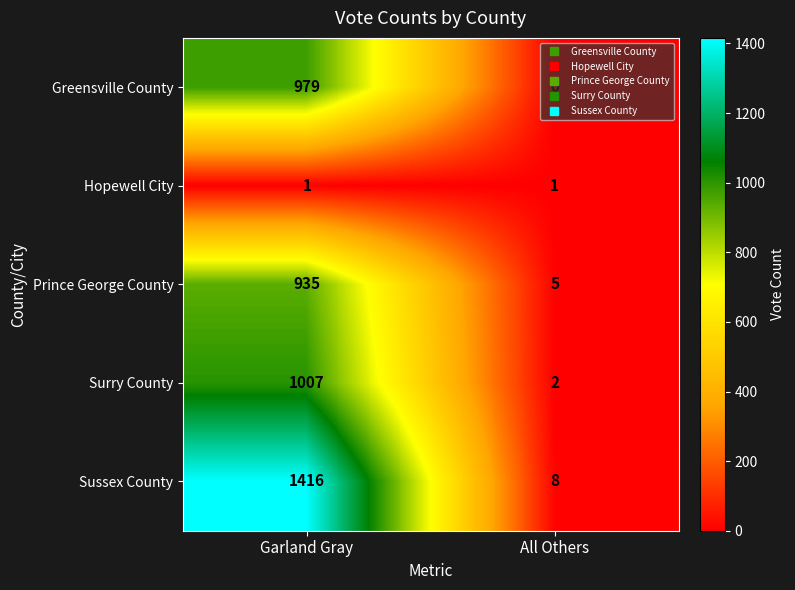

At which category does the chart reach its minimum across all series?

All Others